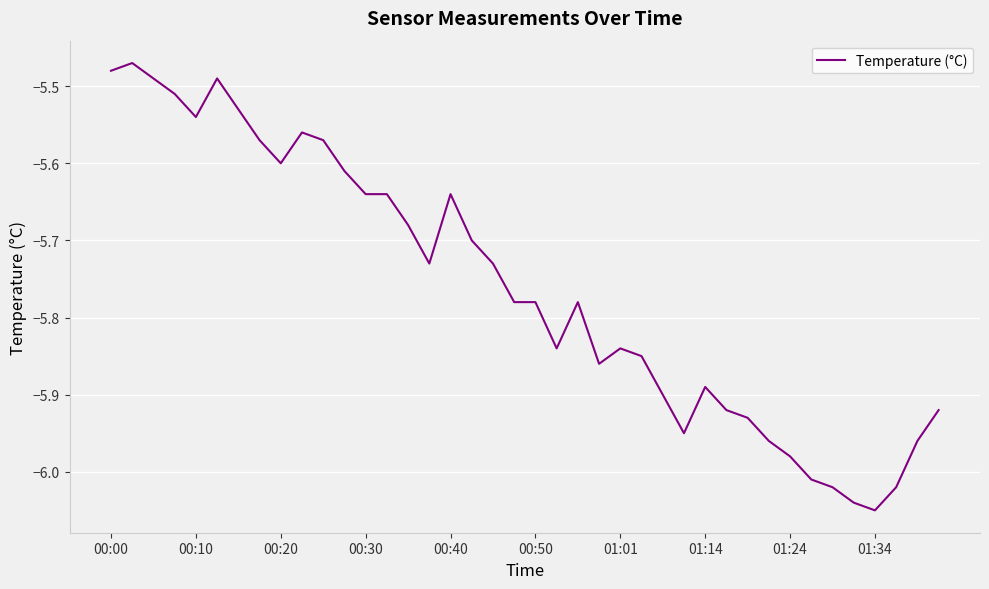

What is the difference between the maximum and minimum values?

0.6